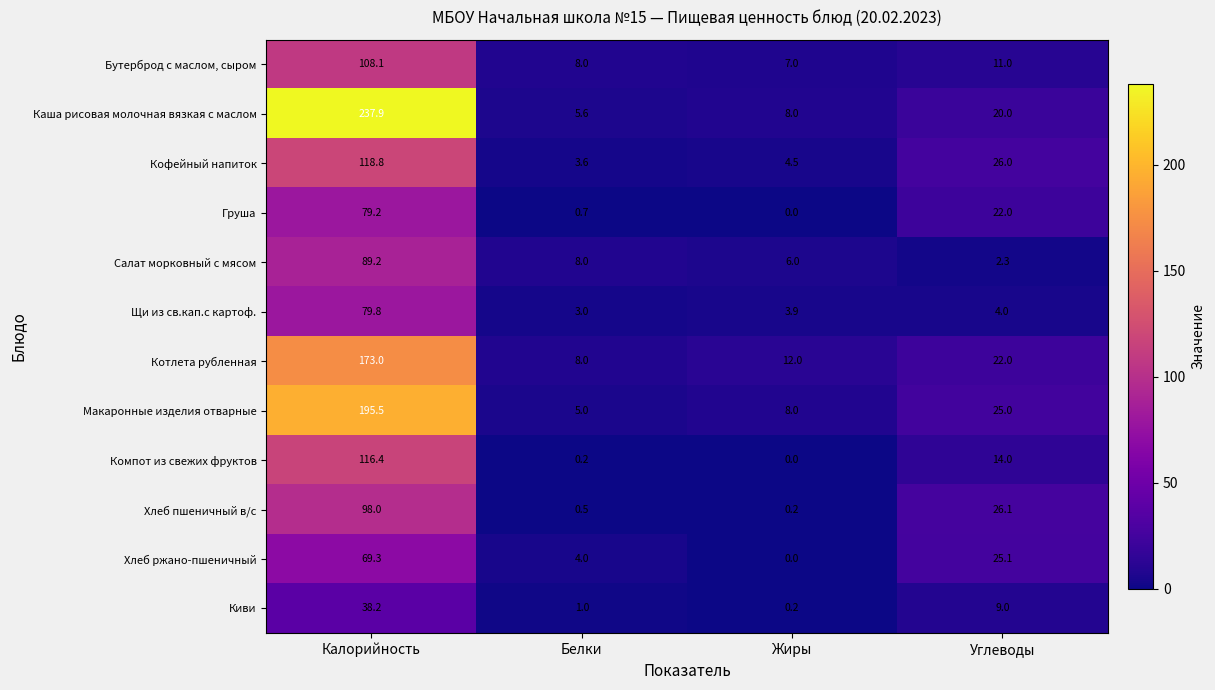

What is the approximate value of Хлеб ржано-пшеничный at Калорийность?

69.3